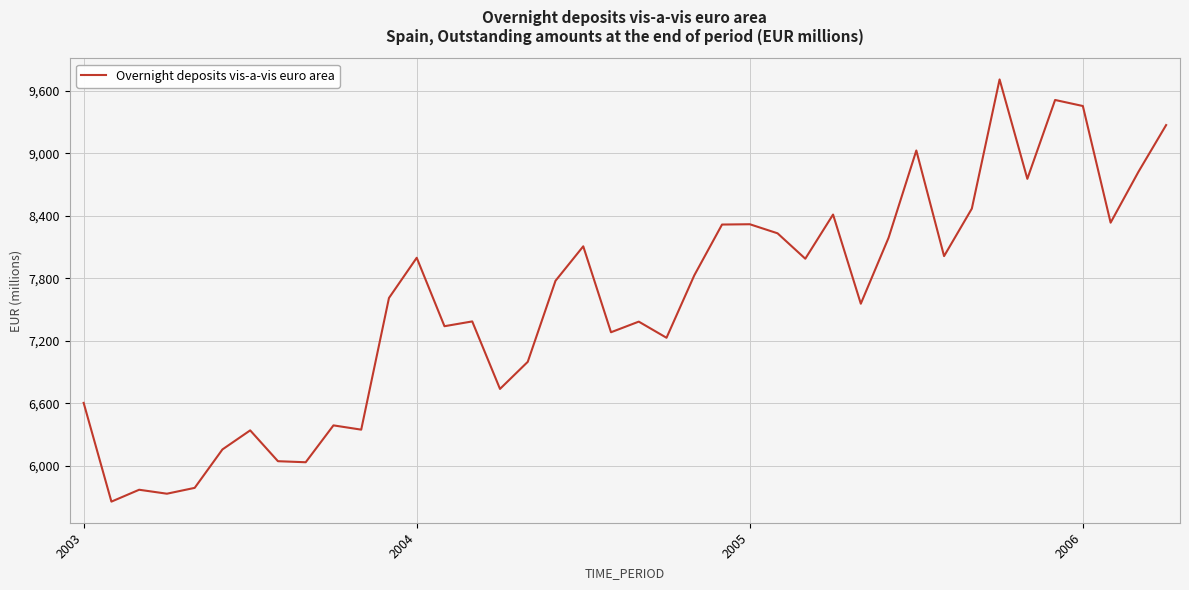

What is the smallest value displayed?

5655